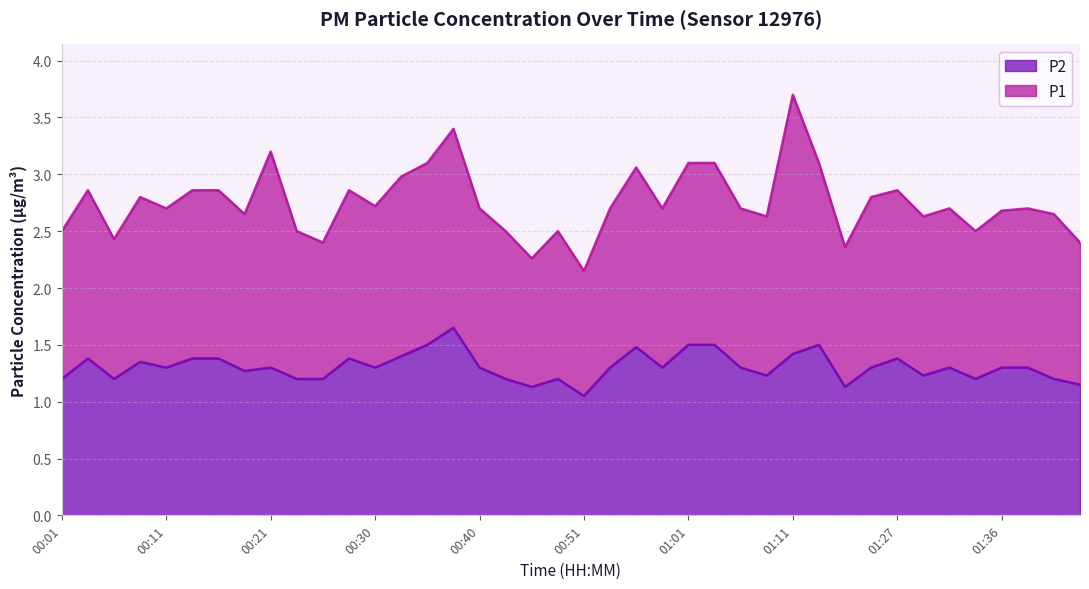

At which category does the chart reach its minimum across all series?

00:51